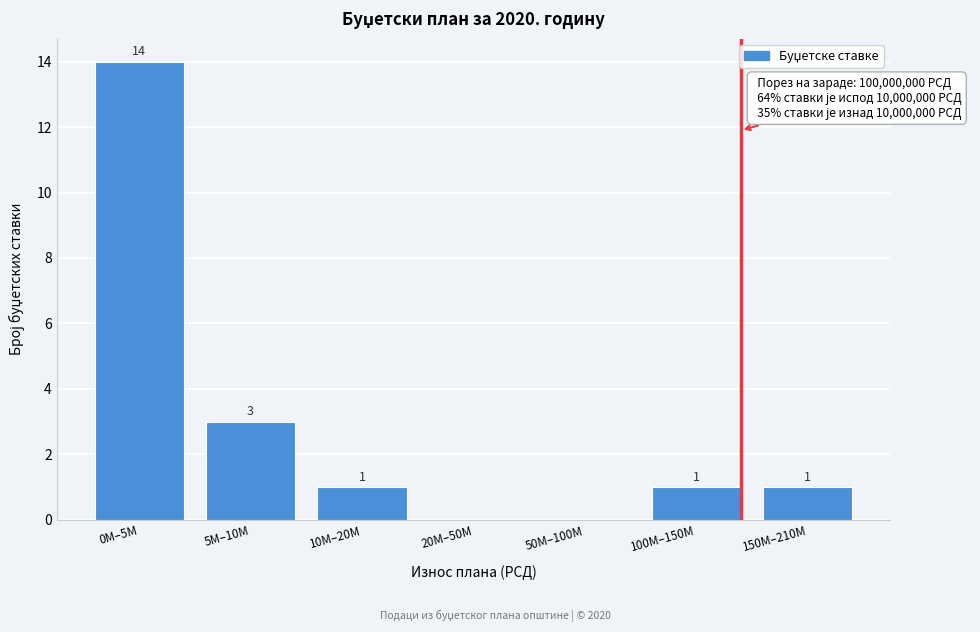

Reading left to right, transcribe all the data shown in this chart.

0M–5M=14	5M–10M=3	10M–20M=1	20M–50M=0	50M–100M=0	100M–150M=1	150M–210M=1